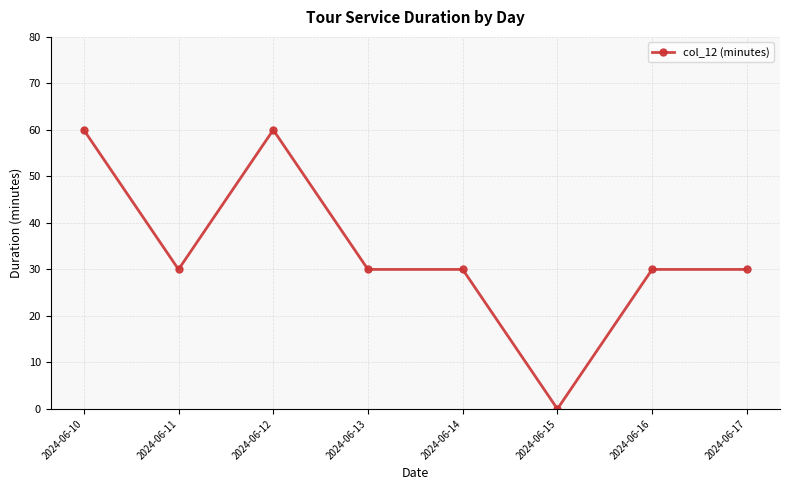

What value does the data have at 2024-06-13, to the nearest 5?

30